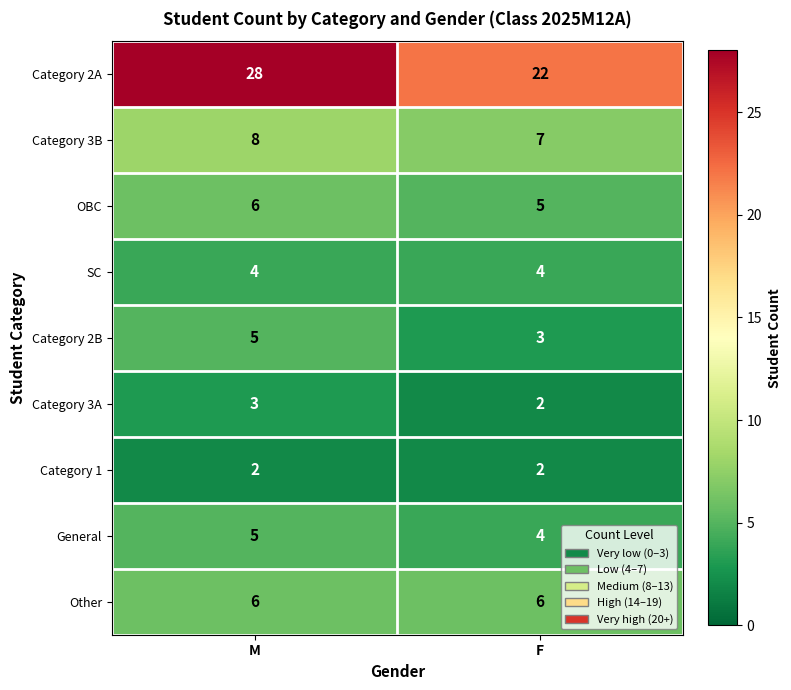

Reading left to right, list all the values displayed in this chart.

Category 2A: 28	22
Category 3B: 8	7
OBC: 6	5
SC: 4	4
Category 2B: 5	3
Category 3A: 3	2
Category 1: 2	2
General: 5	4
Other: 6	6